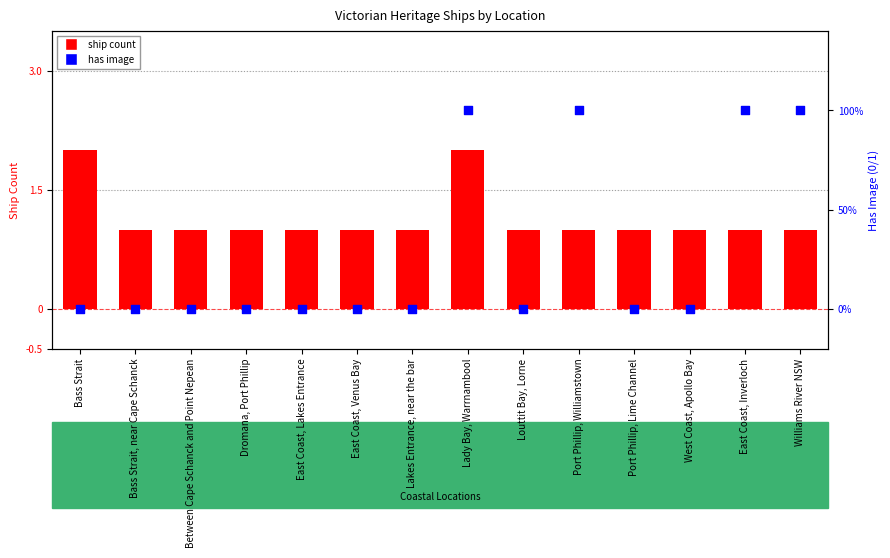

Which series contains the highest Y value?

ship count